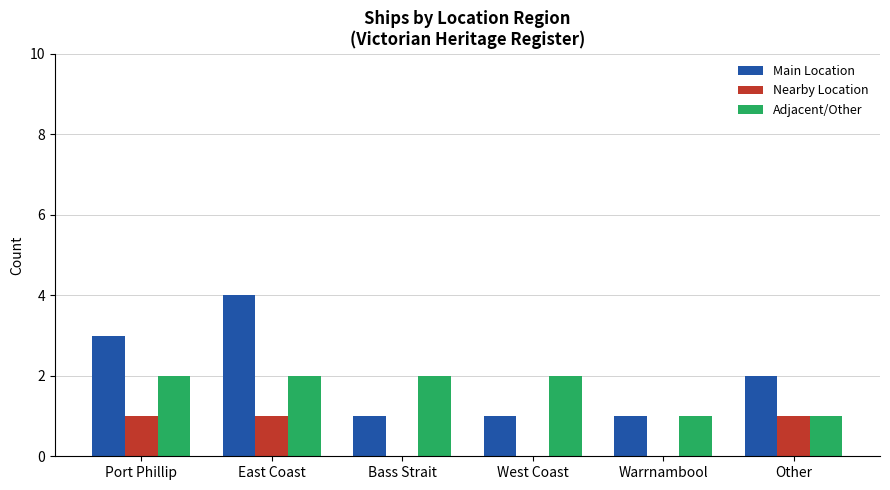

Between East Coast and West Coast, which series saw the biggest shift?

Main Location